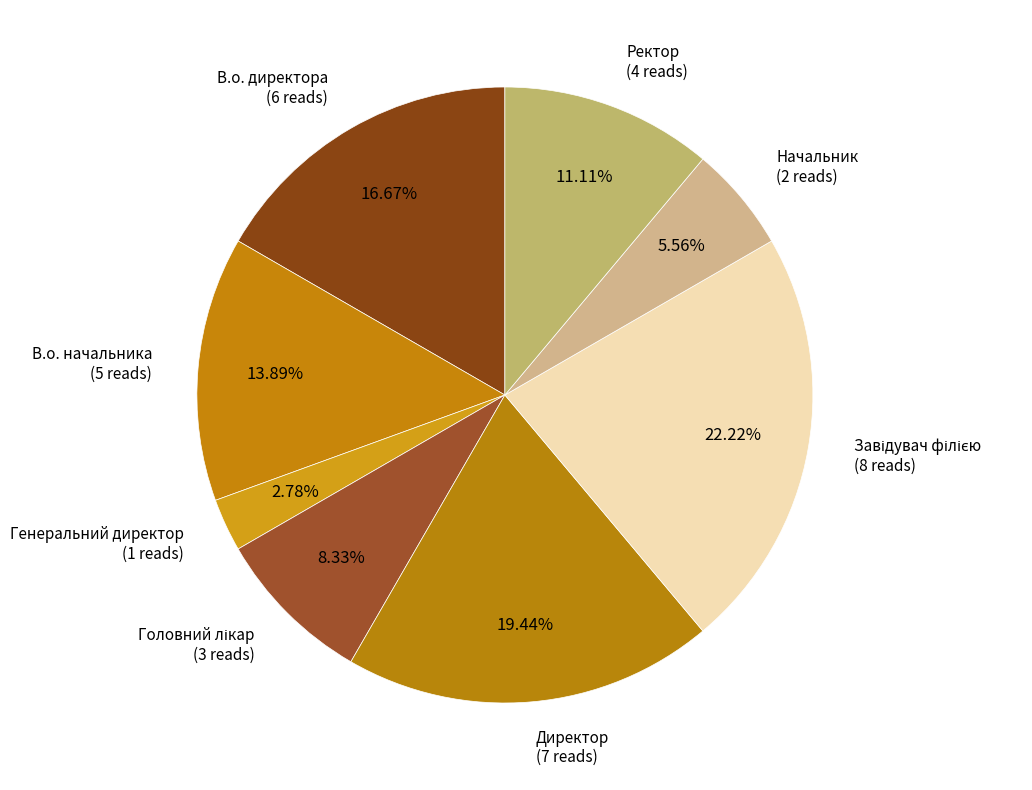

What is the ratio of the value at В.о. директора to the value at Директор?

0.9